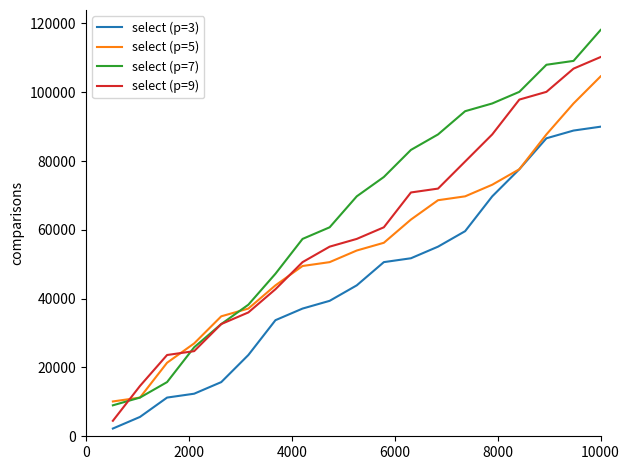

Rank the series by their average value, from lowest to highest.

select (p=3), select (p=5), select (p=9), select (p=7)